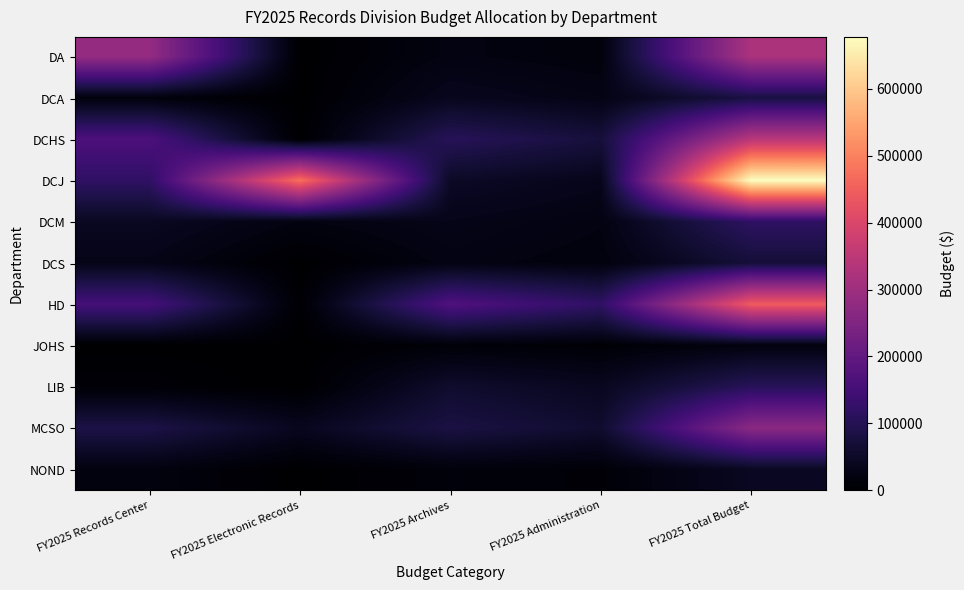

Which series changed the most between FY2025 Records Center and FY2025 Electronic Records?

DCJ